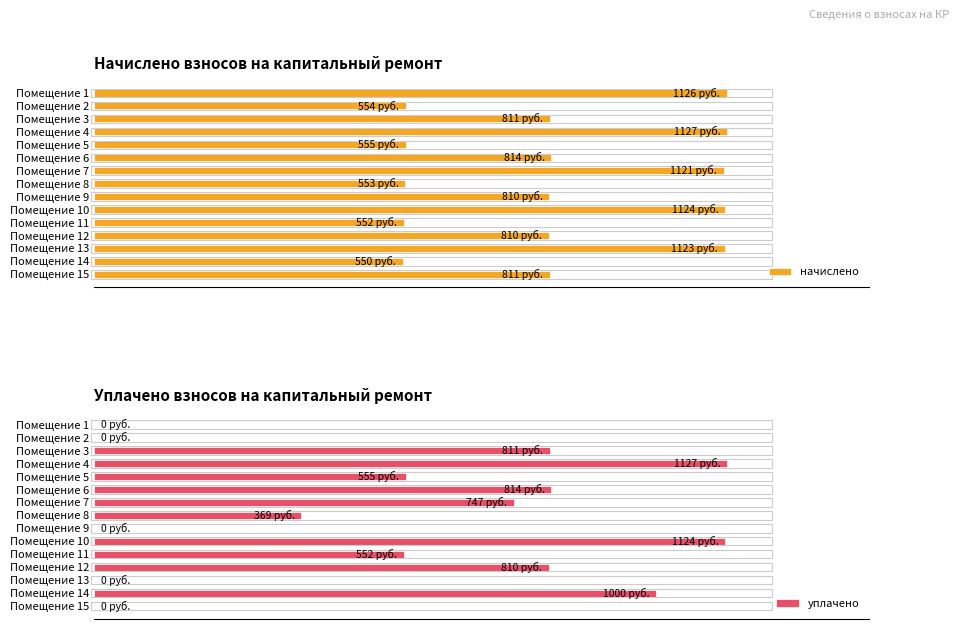

What position from the right is 7?

8